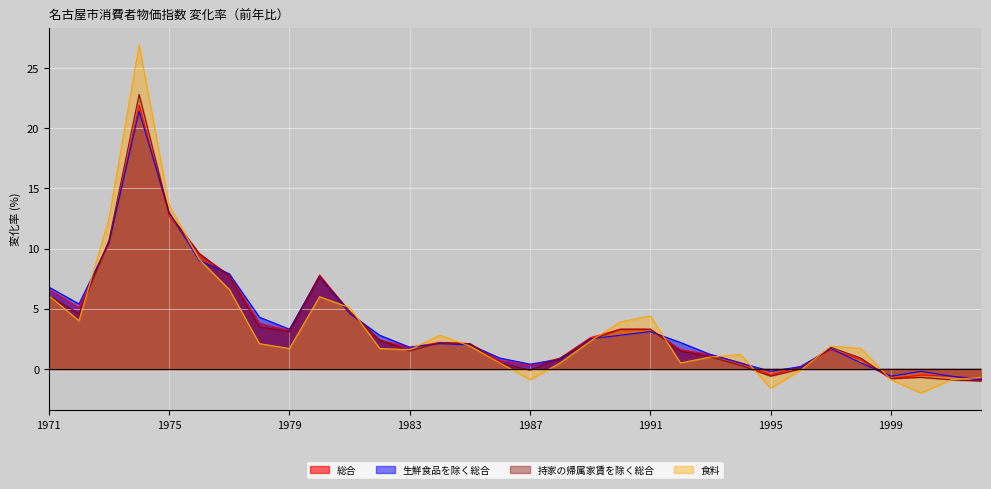

At which category is the sum across all series the highest?

1974